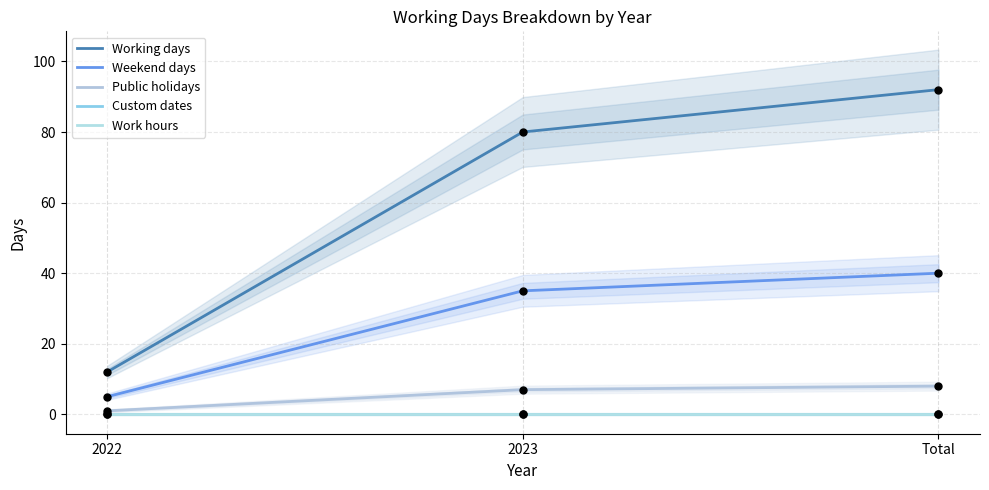

Is the value of Working days at 2022 greater than the value of Work hours at 2022?

Yes